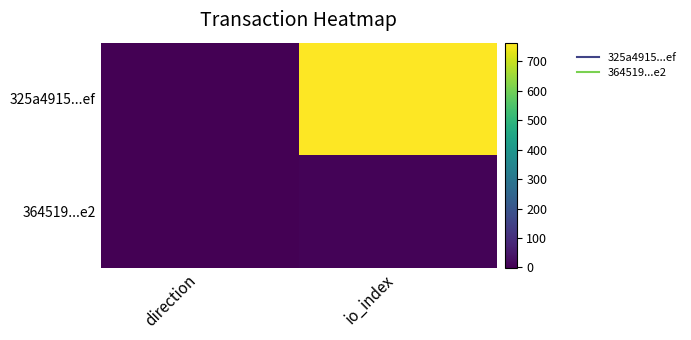

Which series has the widest spread of values?

325a4915...ef